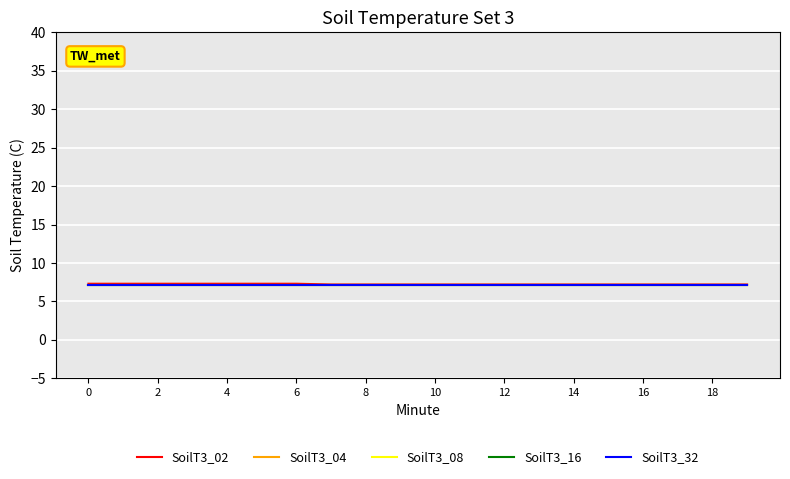

True or false: SoilT3_16 and SoilT3_02 intersect in this chart.

False